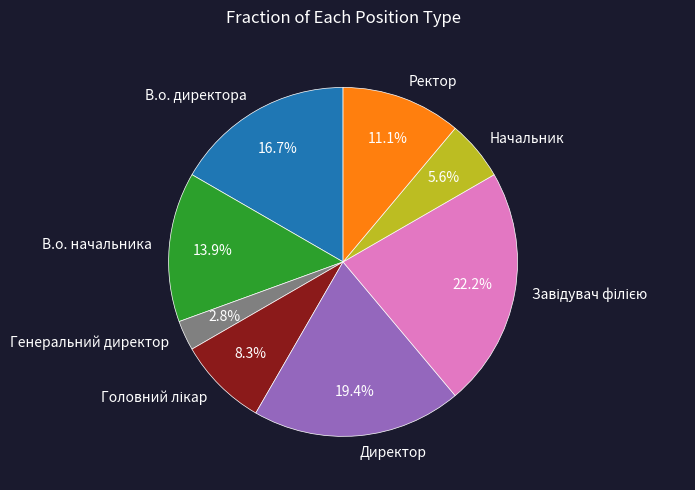

What percentage do Генеральний директор and Директор together represent?

22.2%